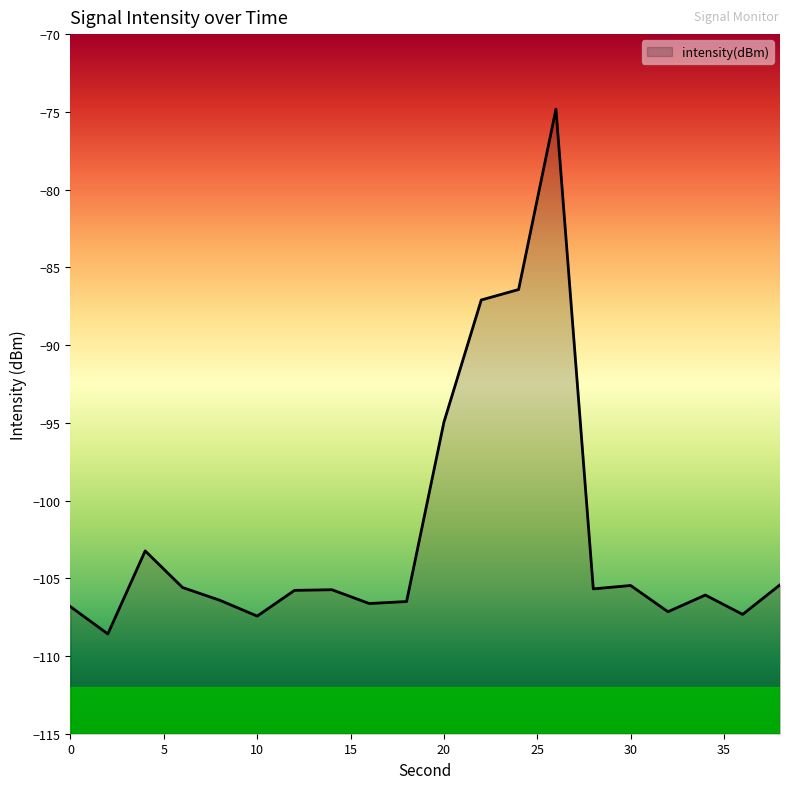

List the labels in order of value, smallest first.

2, 10, 36, 32, 0, 16, 18, 8, 34, 12, 14, 28, 6, 30, 38, 4, 20, 22, 24, 26